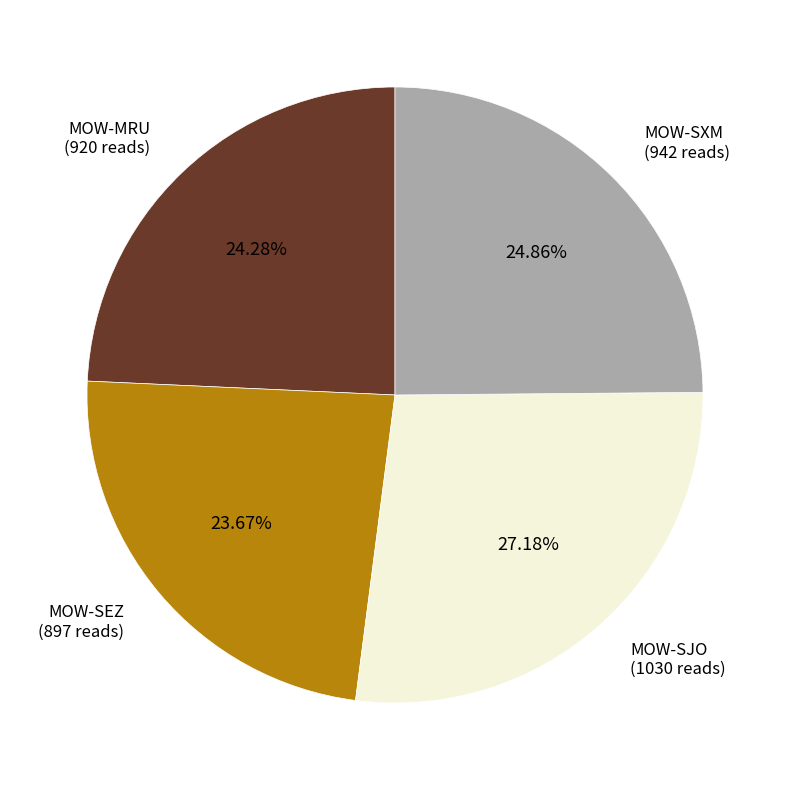

Is there a majority slice in this chart?

No